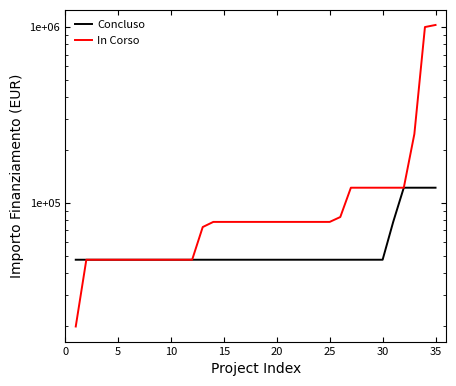

True or false: Concluso and In Corso intersect in this chart.

False